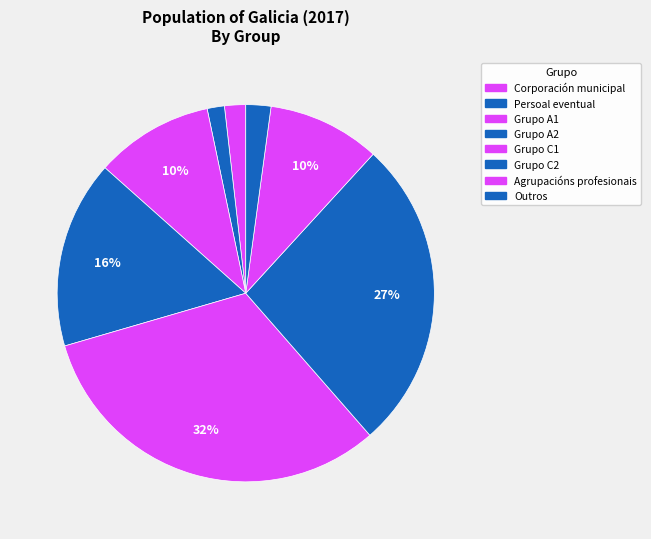

What is the largest slice in the pie chart?

Grupo C1